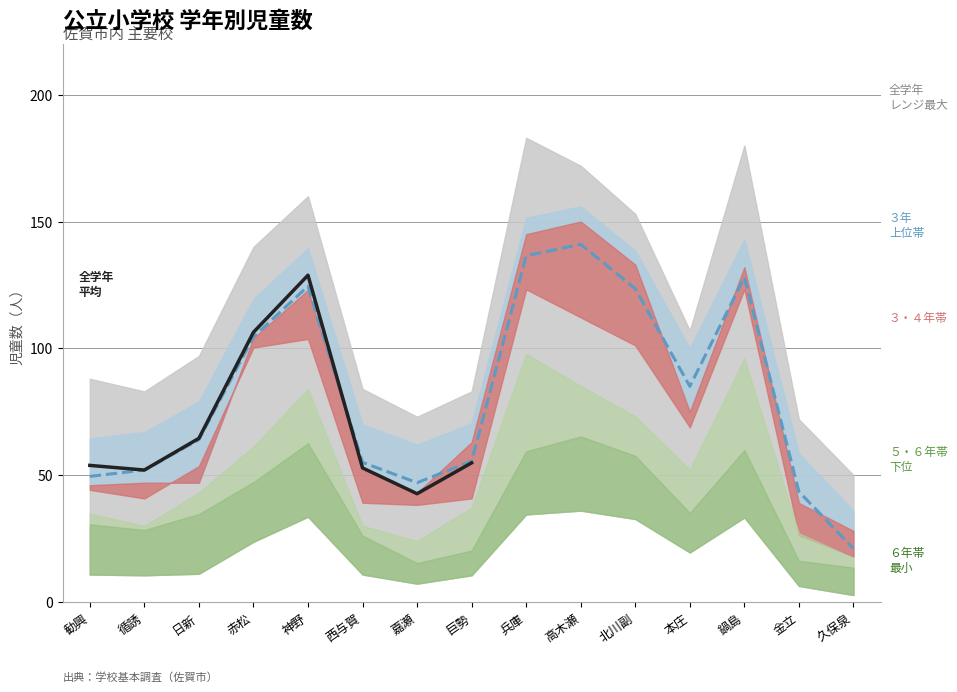

Where is the first local minimum for ２年計?

循誘